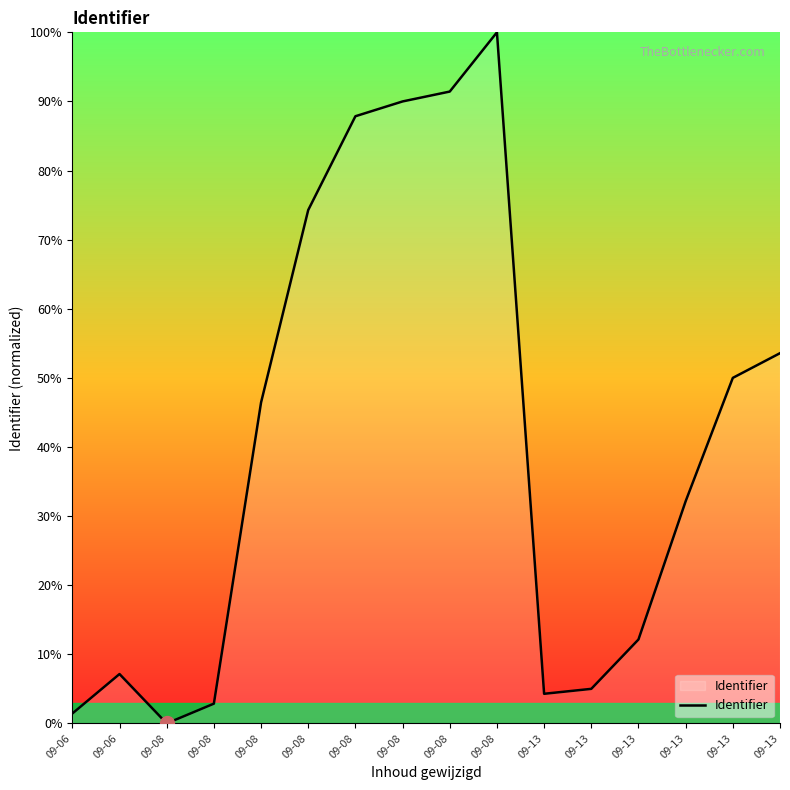

Is this an area chart (filled region under the line)?

Yes